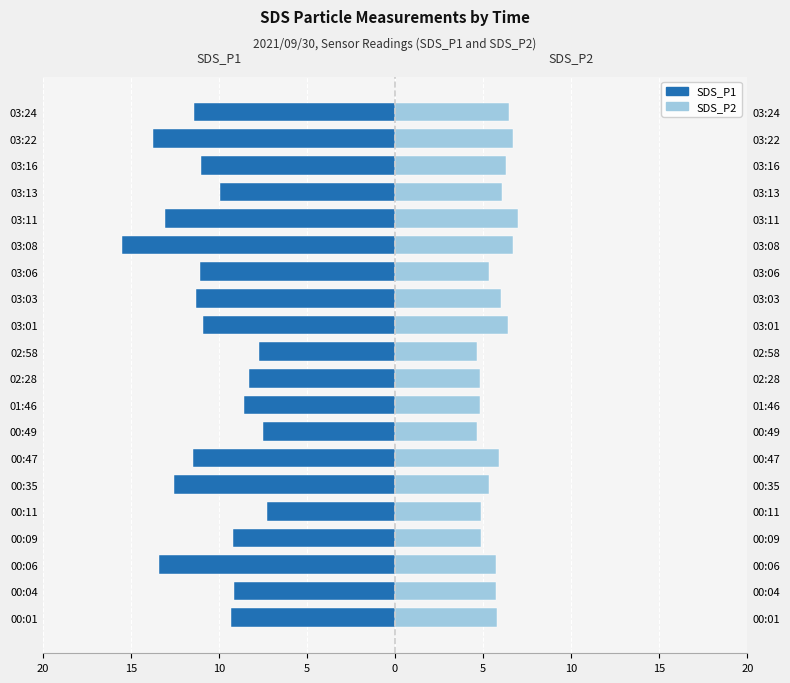

How many series are shown in this chart?

2